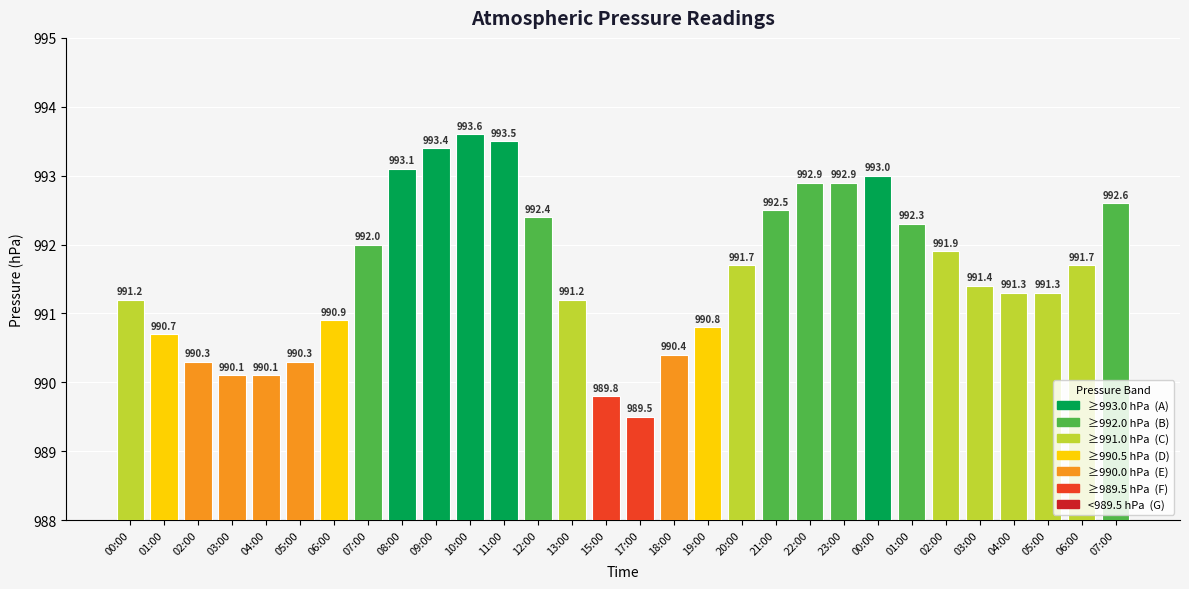

Read the value at 03:00.

990.1